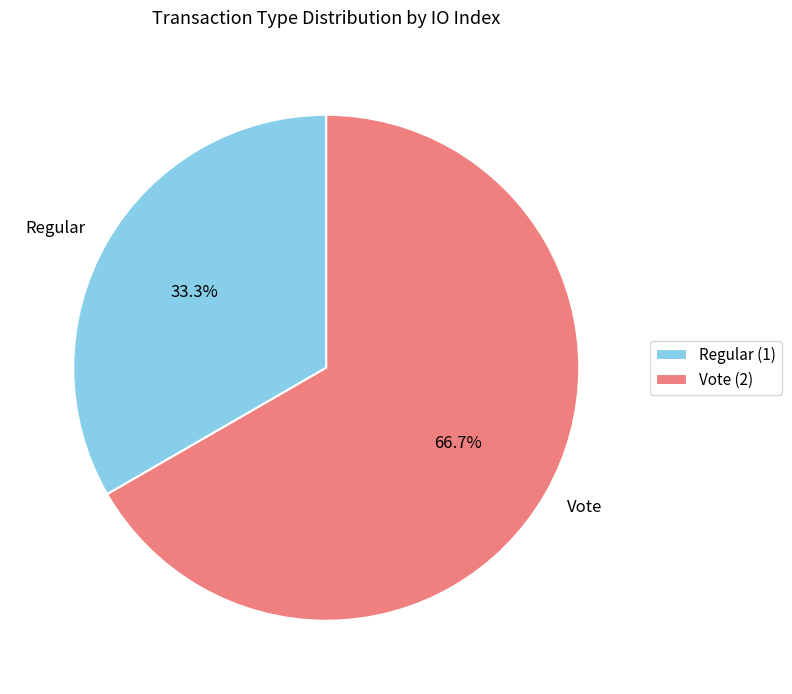

To the nearest percent, what is the difference between the largest and smallest slice percentages?

33%